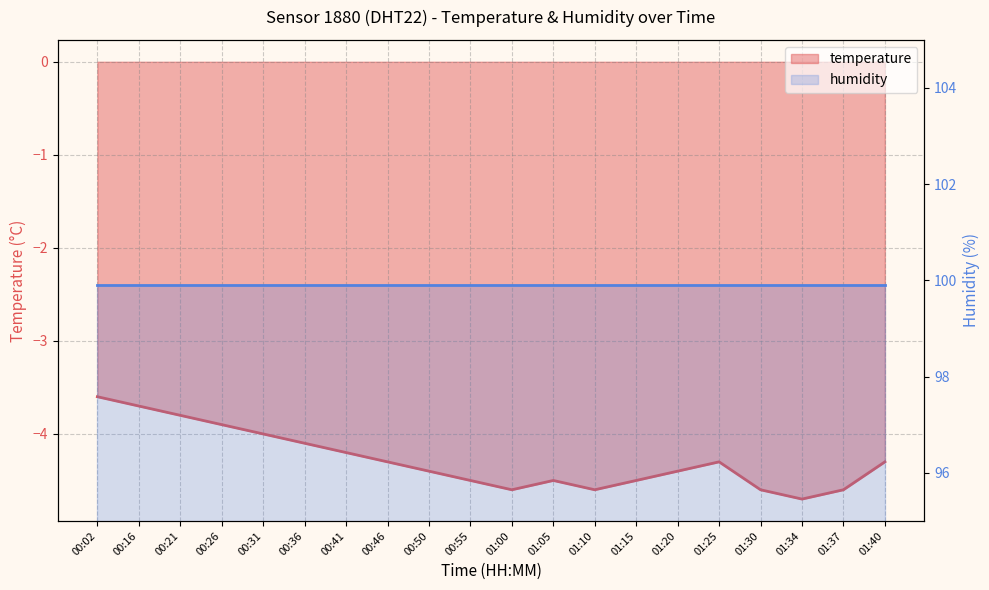

What is the label of the 19th point from the right?

00:16